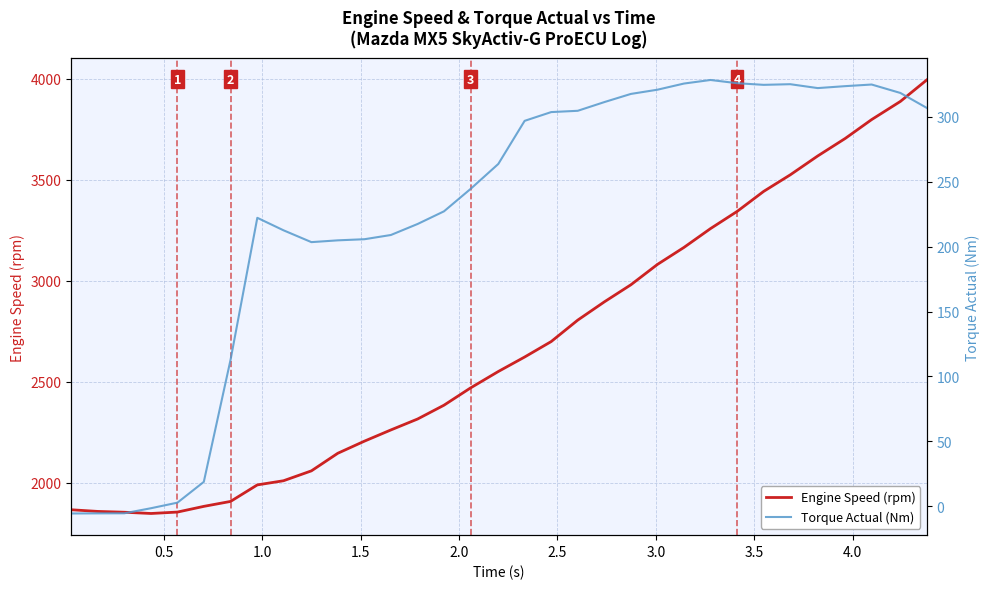

True or false: Engine Speed (rpm) and Torque Actual (Nm) cross at least once.

False